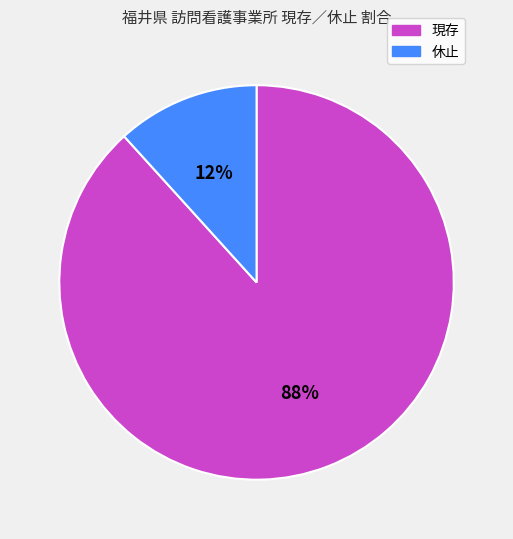

To the nearest percent, what is the combined percentage of 休止 and 現存?

100%